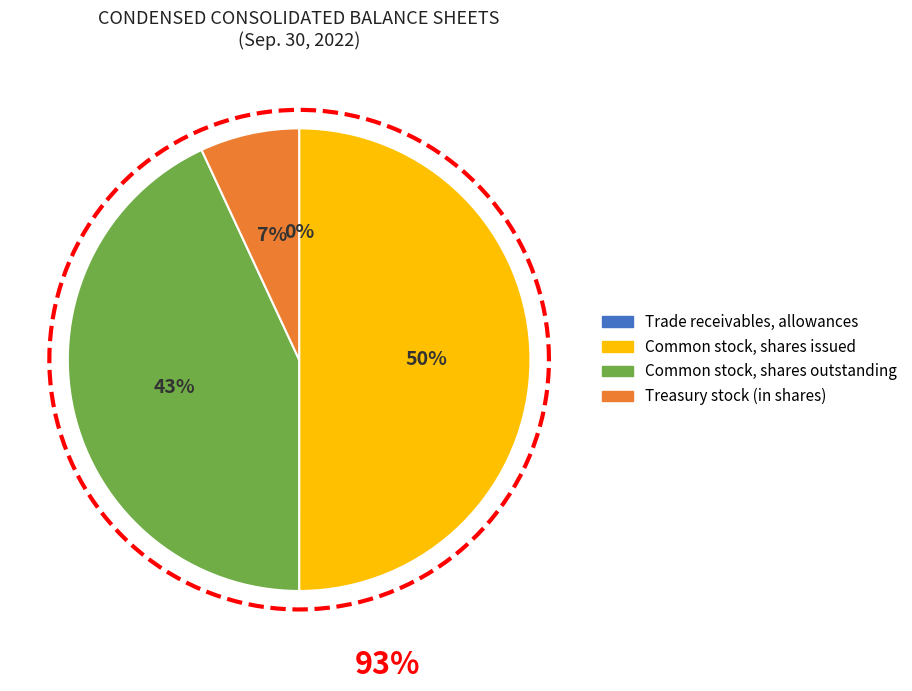

Approximately how many times larger is the value at Common stock, shares issued (in shares) compared to Common stock, shares outstanding (in shares)?

1.2